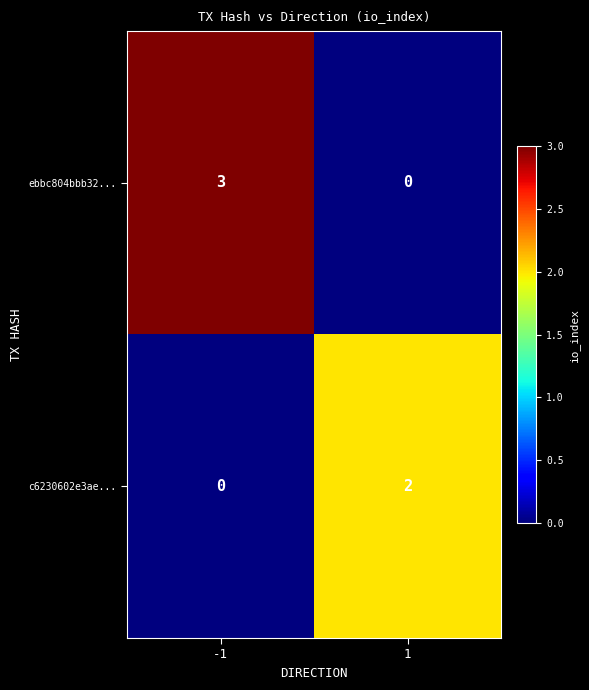

Reading left to right, list all the values displayed in this chart.

ebbc804bbb32...: 3	0
c6230602e3ae...: 0	2